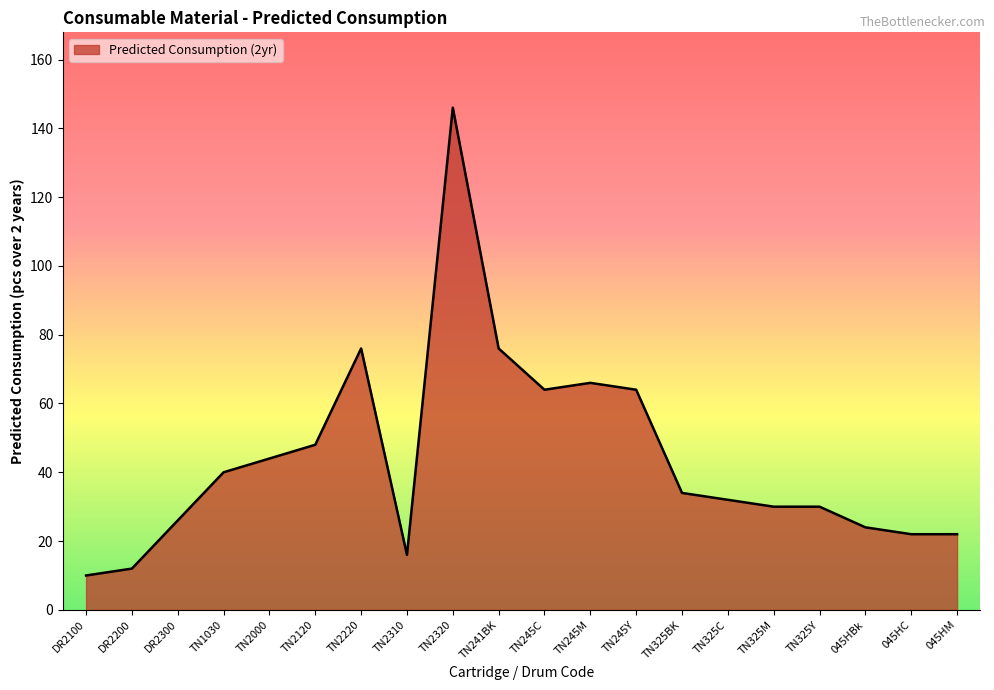

Read the value at TN325Y, to the nearest 5.

30